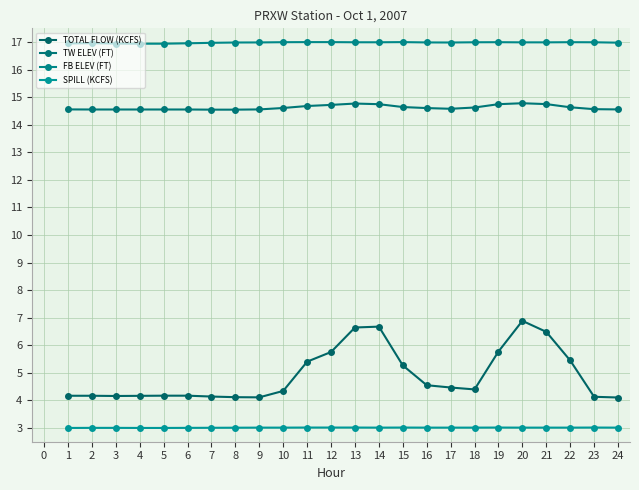

Reading right to left, extract all data points from this chart.

TOTAL FLOW (KCFS): 4.1	4.1	5.4	6.5	6.9	5.8	4.4	4.5	4.6	5.3	6.7	6.6	5.8	5.4	4.3	4.1	4.1	4.1	4.2	4.2	4.2	4.2	4.2	4.2
TW ELEV (FT): 14.6	14.6	14.6	14.8	14.8	14.7	14.6	14.6	14.6	14.6	14.7	14.8	14.7	14.7	14.6	14.6	14.5	14.5	14.6	14.6	14.6	14.6	14.6	14.6
FB ELEV (FT): 17.0	17.0	17.0	17.0	17.0	17.0	17.0	17.0	17.0	17.0	17.0	17.0	17.0	17.0	17.0	17.0	17.0	17.0	17.0	16.9	16.9	16.9	17.0	17.0
SPILL (KCFS): 3.0	3.0	3.0	3.0	3.0	3.0	3.0	3.0	3.0	3.0	3.0	3.0	3.0	3.0	3.0	3.0	3.0	3.0	3.0	3.0	3.0	3.0	3.0	3.0